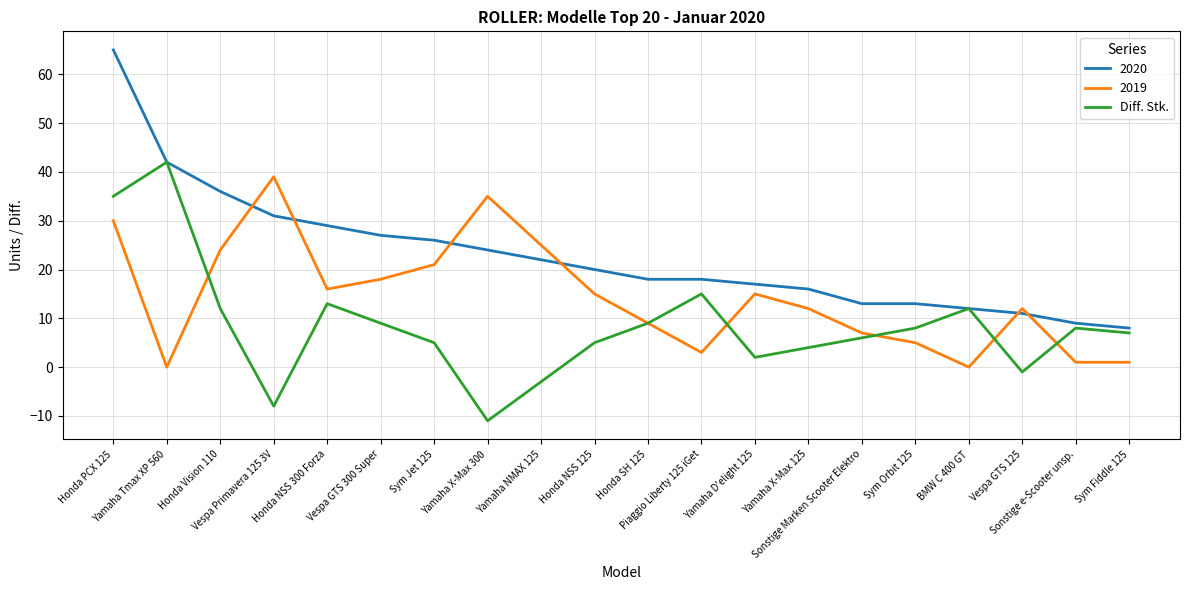

Does the chart have visible grid lines?

Yes